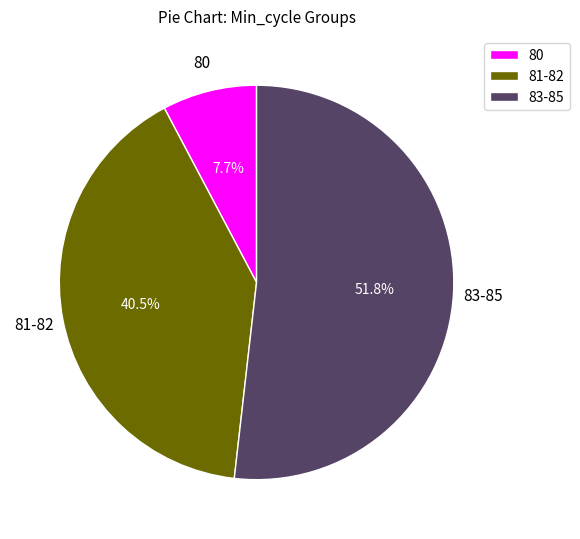

Between 83-85 and 81-82, which is larger?

83-85